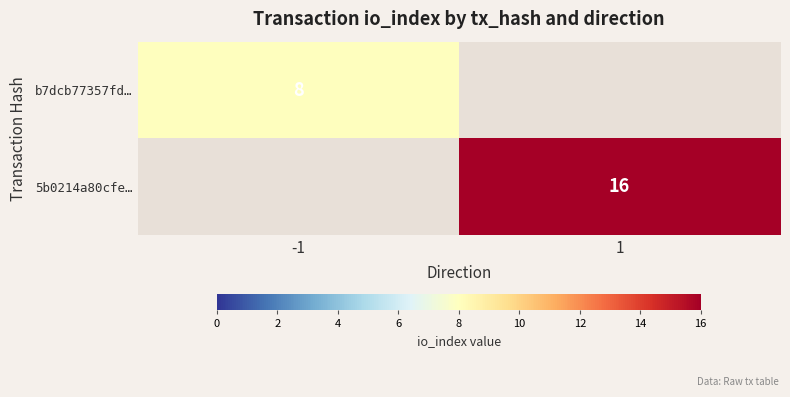

Which series has the largest range (max minus min)?

b7dcb77357fd…